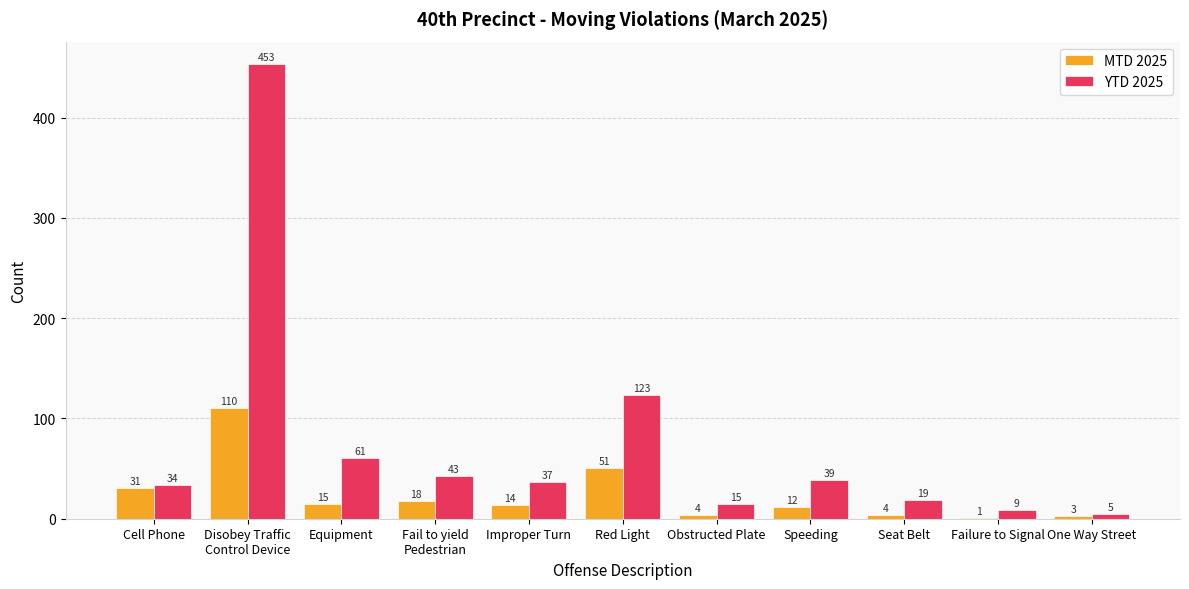

What is the sum of all MTD 2025 values?

263